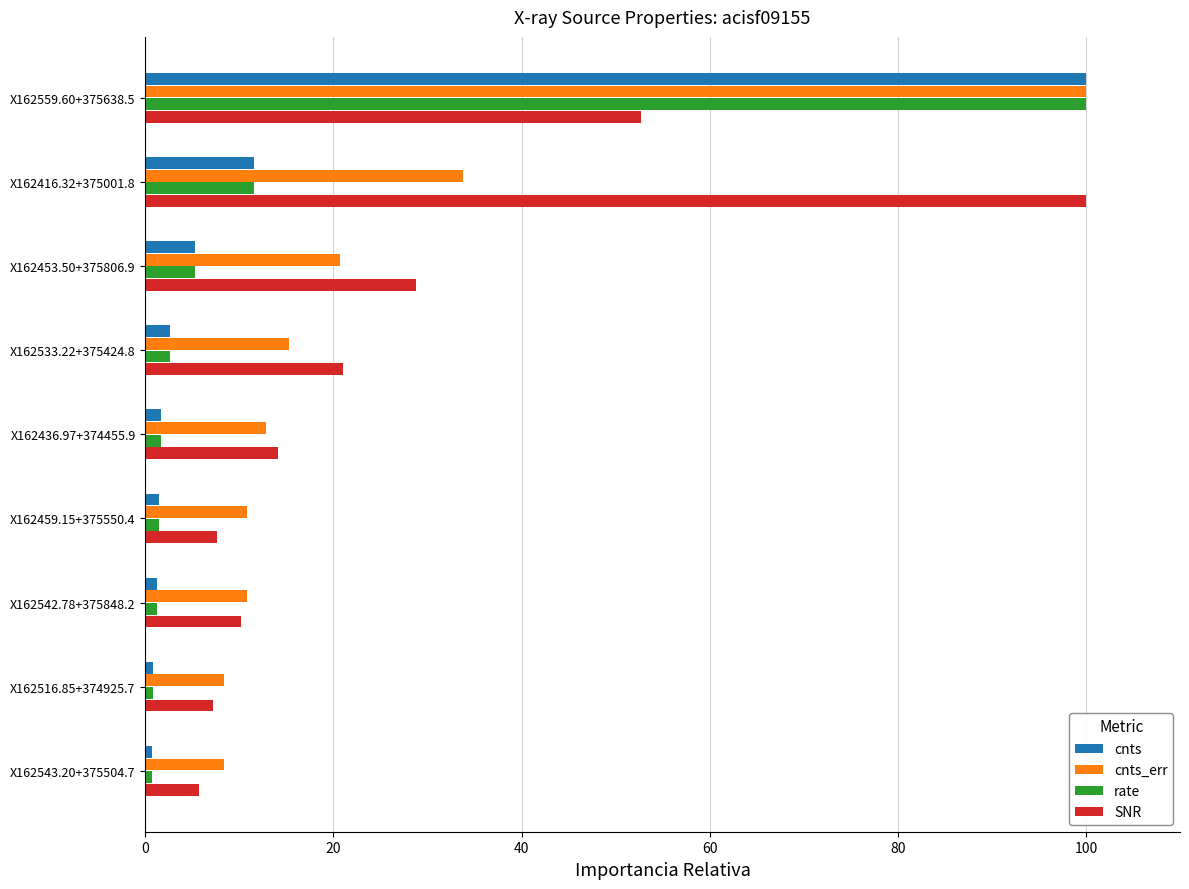

How many categories are shown in the chart?

9